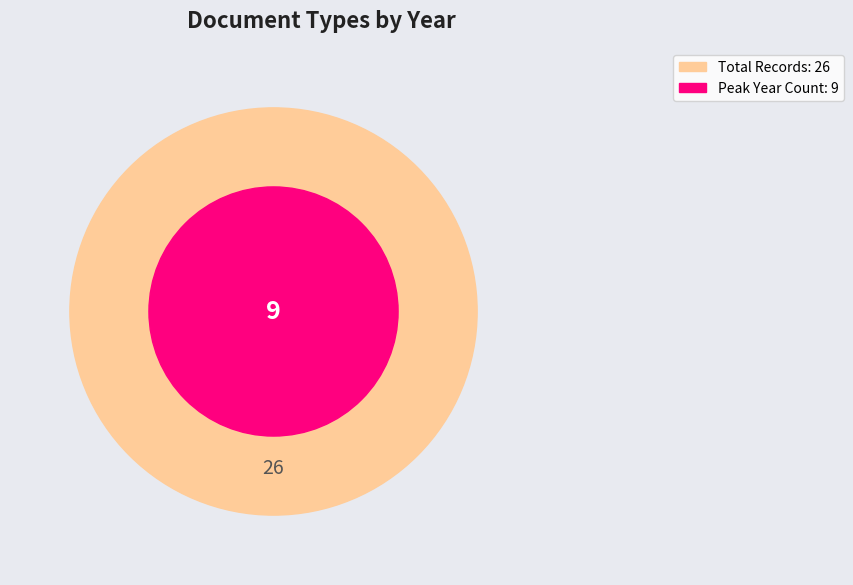

Is there a majority slice in this chart?

No